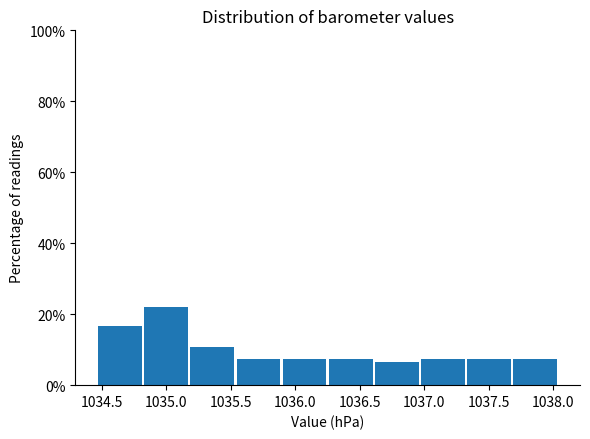

Which range on the x-axis has the tallest bar?

1034.85 to 1035.20